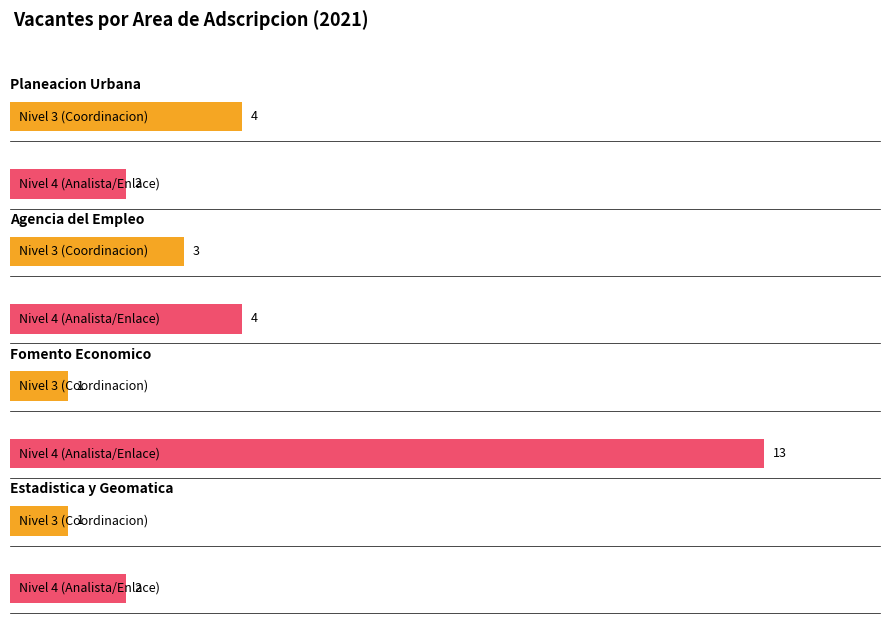

What is the spread (max minus min) of values at Direccion de estadistica y geomatica?

1